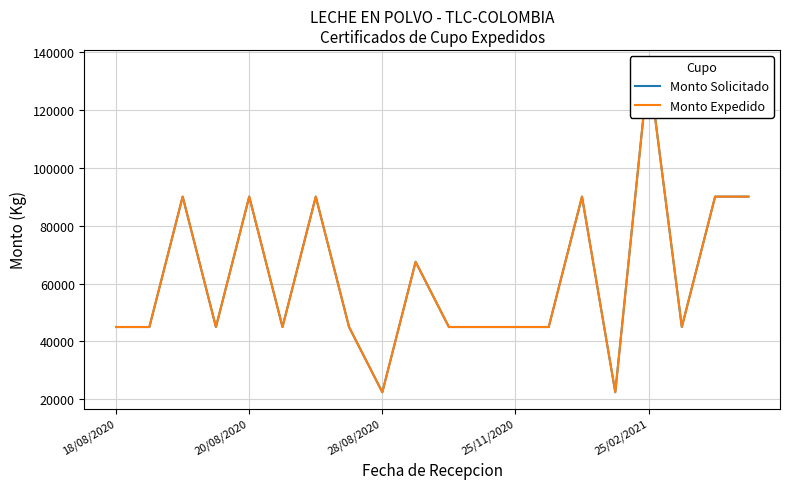

Count the number of data series in this chart.

2